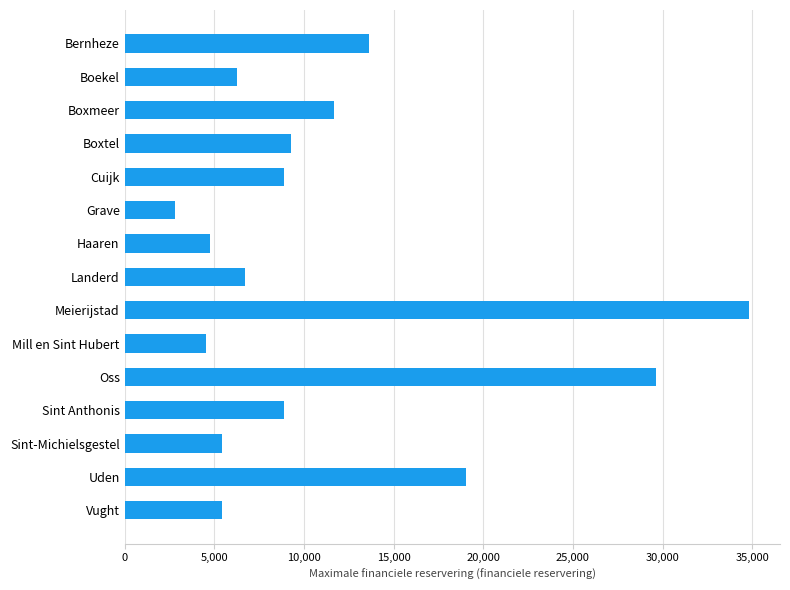

What is the change in value from Grave to Oss?

+26805.1